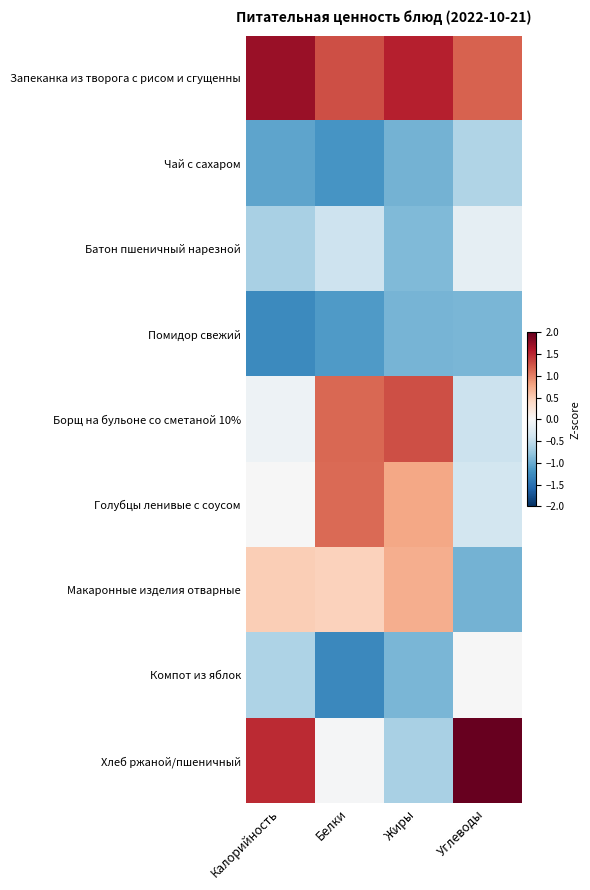

Which series changed the most between Калорийность and Белки?

Хлеб ржаной/пшеничный